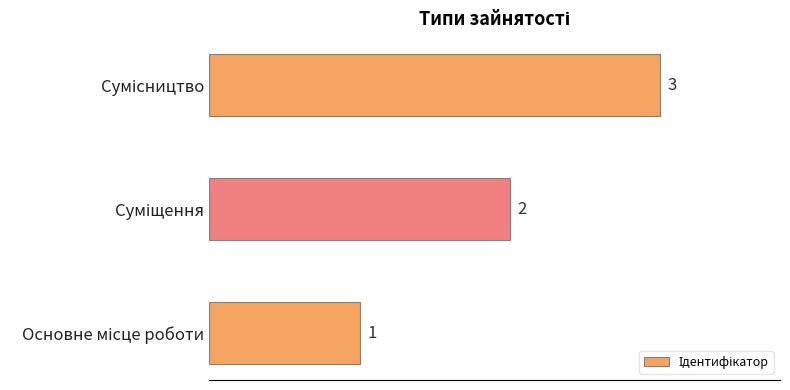

Count the values in the range 1 to 3.

3